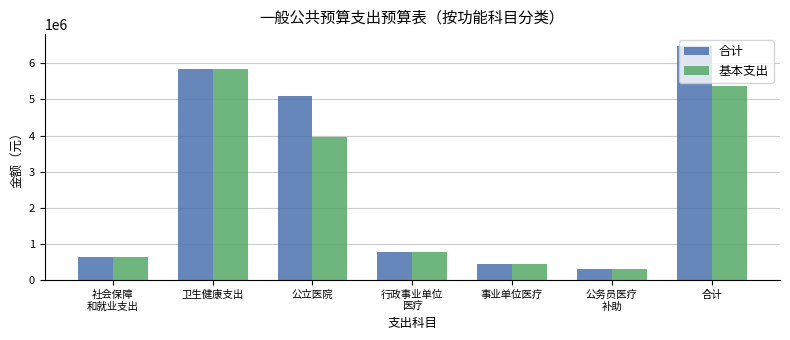

Which category has the lowest value in the 合计 series?

公务员医疗
补助